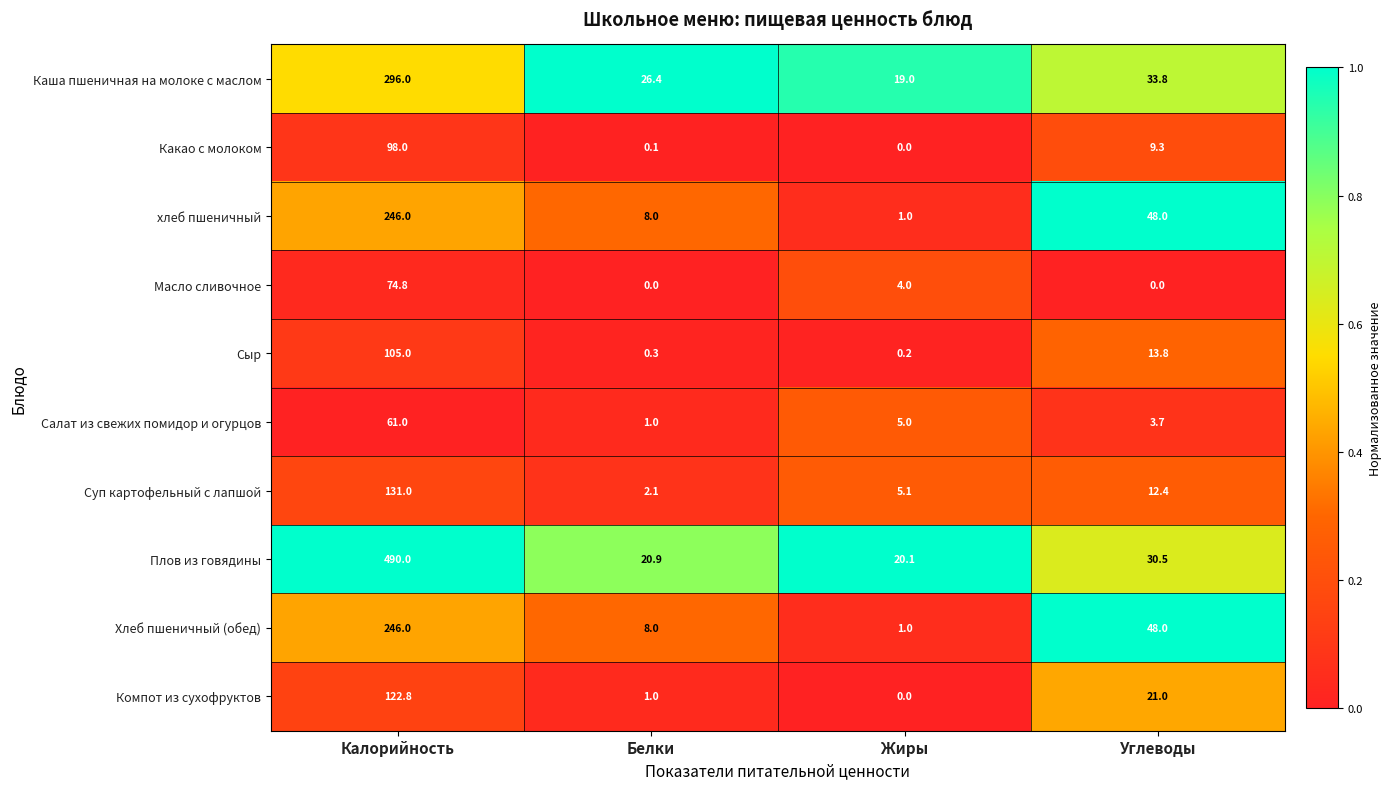

What is the difference between the maximum and minimum values in the Хлеб пшеничный (обед) series?

245.0